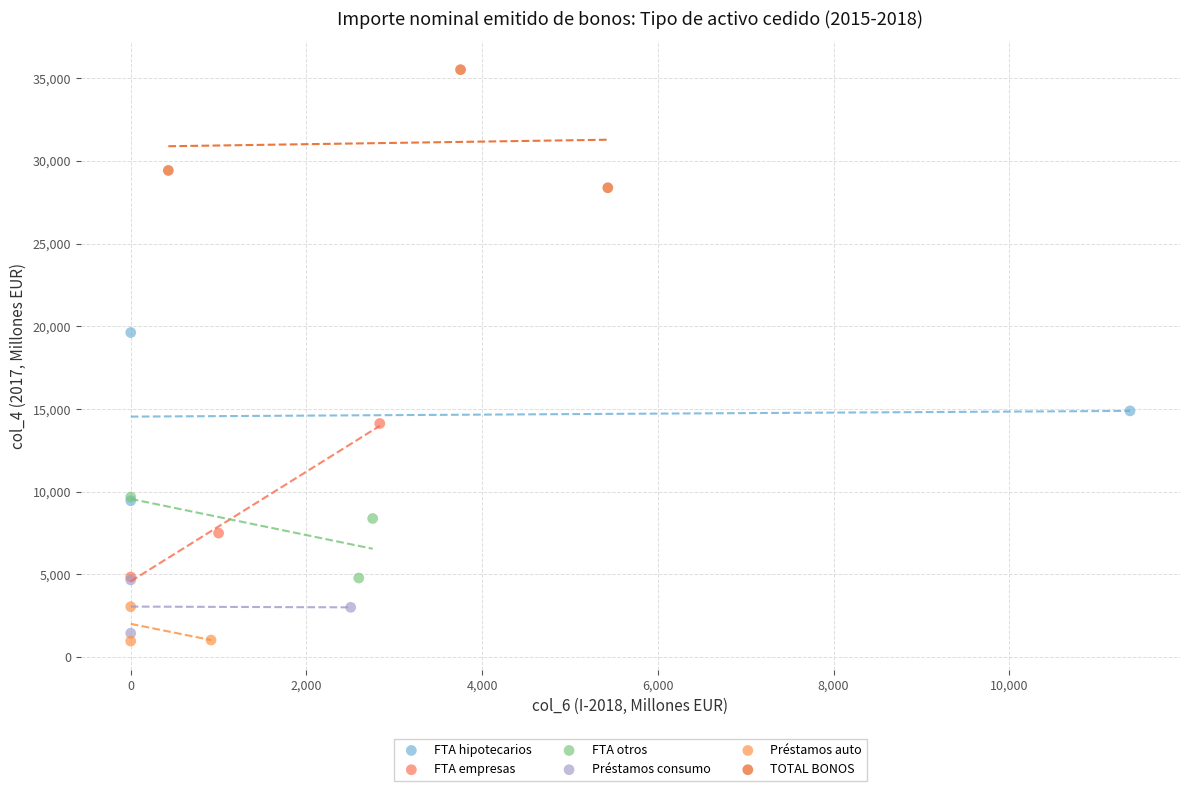

Which series contains the highest Y value?

TOTAL BONOS